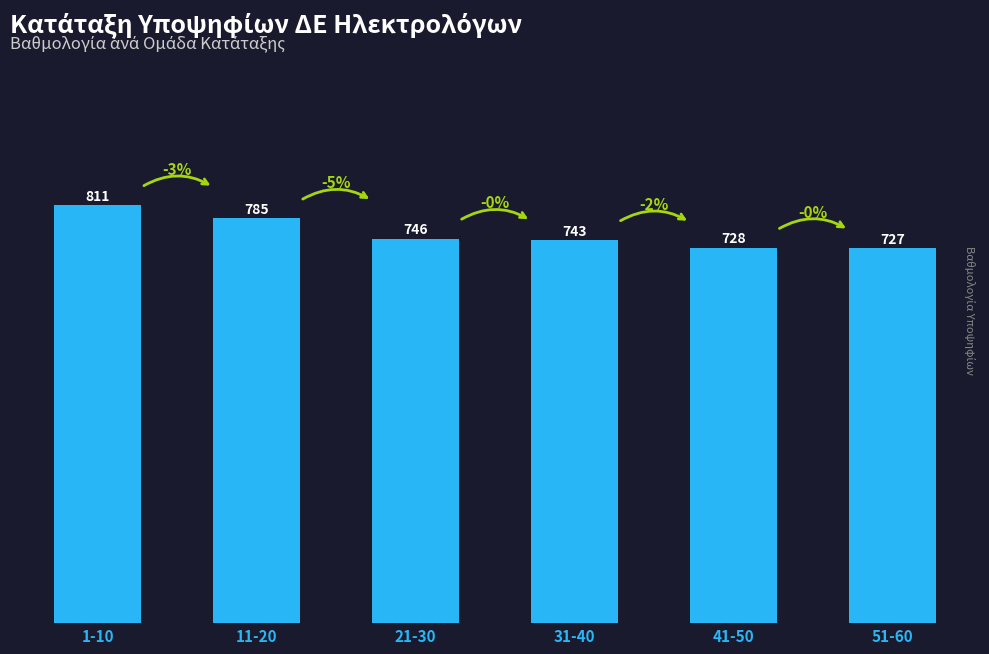

At which label is the value closest to 769?

11-20